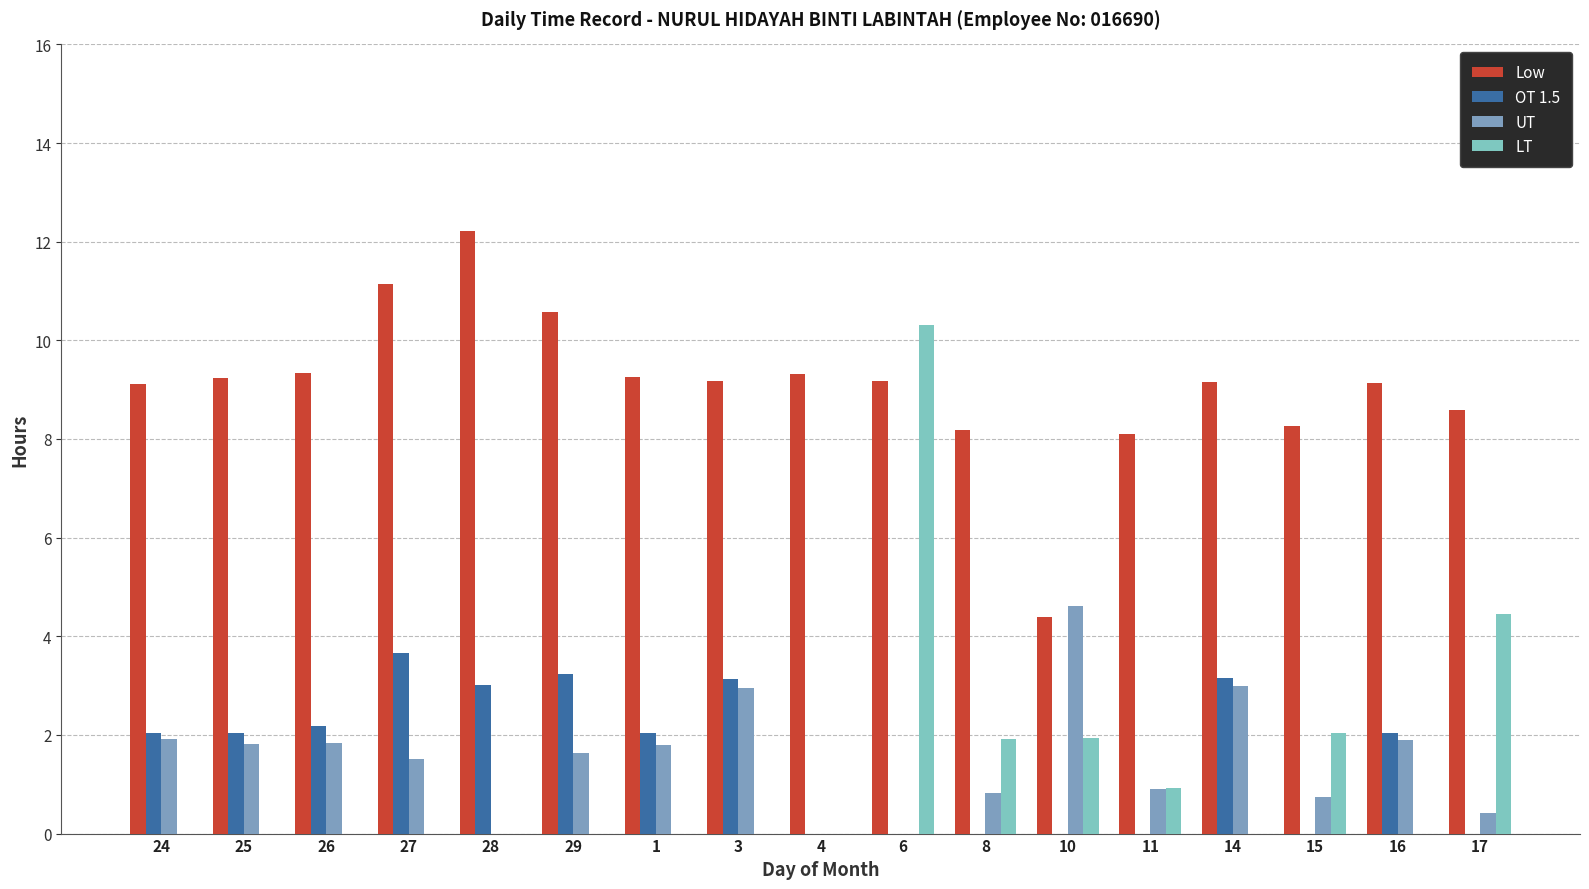

At which label does UT first exceed 1?

24